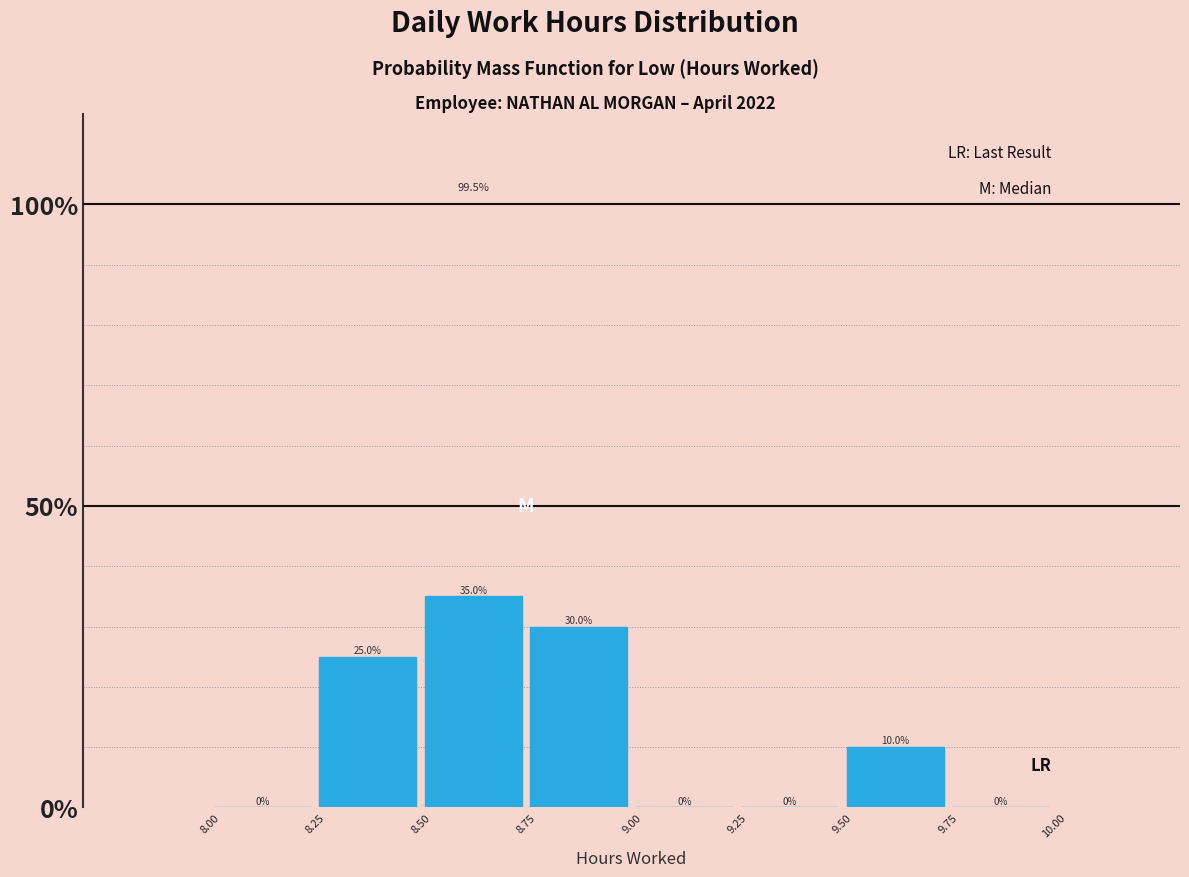

Reading left to right, transcribe this chart: for each bar, give the range it covers on the x-axis and its height.

8.00 to 8.25: 0.0
8.25 to 8.50: 25.0
8.50 to 8.75: 35.0
8.75 to 9.00: 30.0
9.00 to 9.25: 0.0
9.25 to 9.50: 0.0
9.50 to 9.75: 10.0
9.75 to 10.00: 0.0